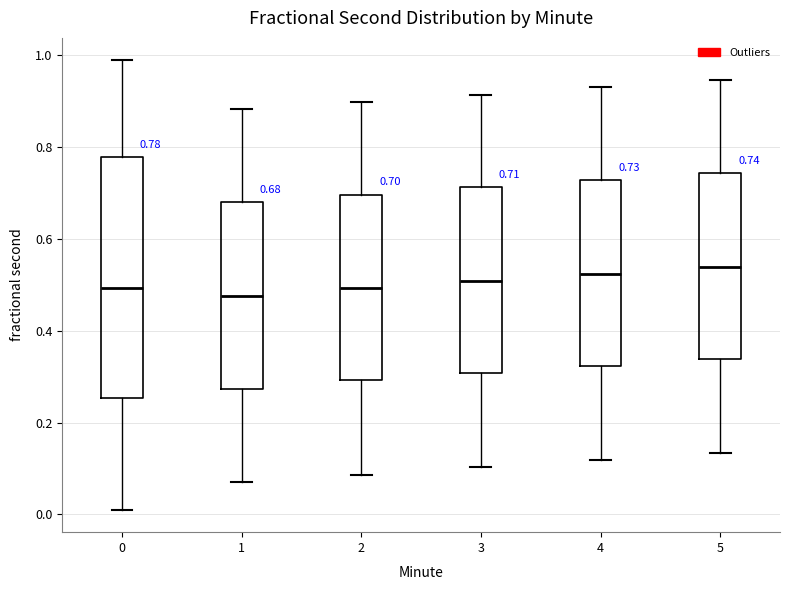

Comparing the boxes themselves (not the whiskers), which one is the tallest?

0